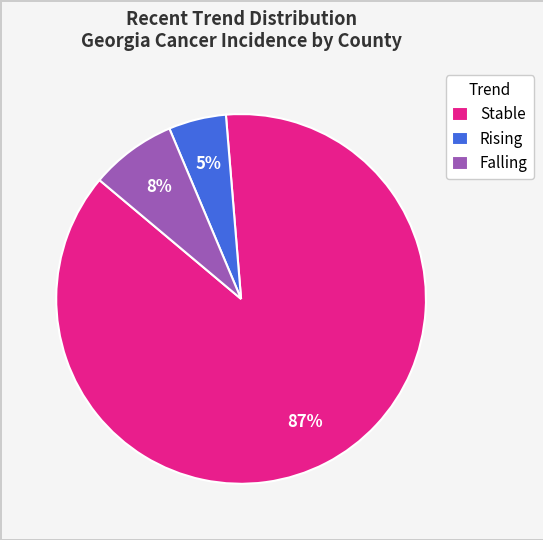

Rank the categories by value from lowest to highest.

Rising, Falling, Stable